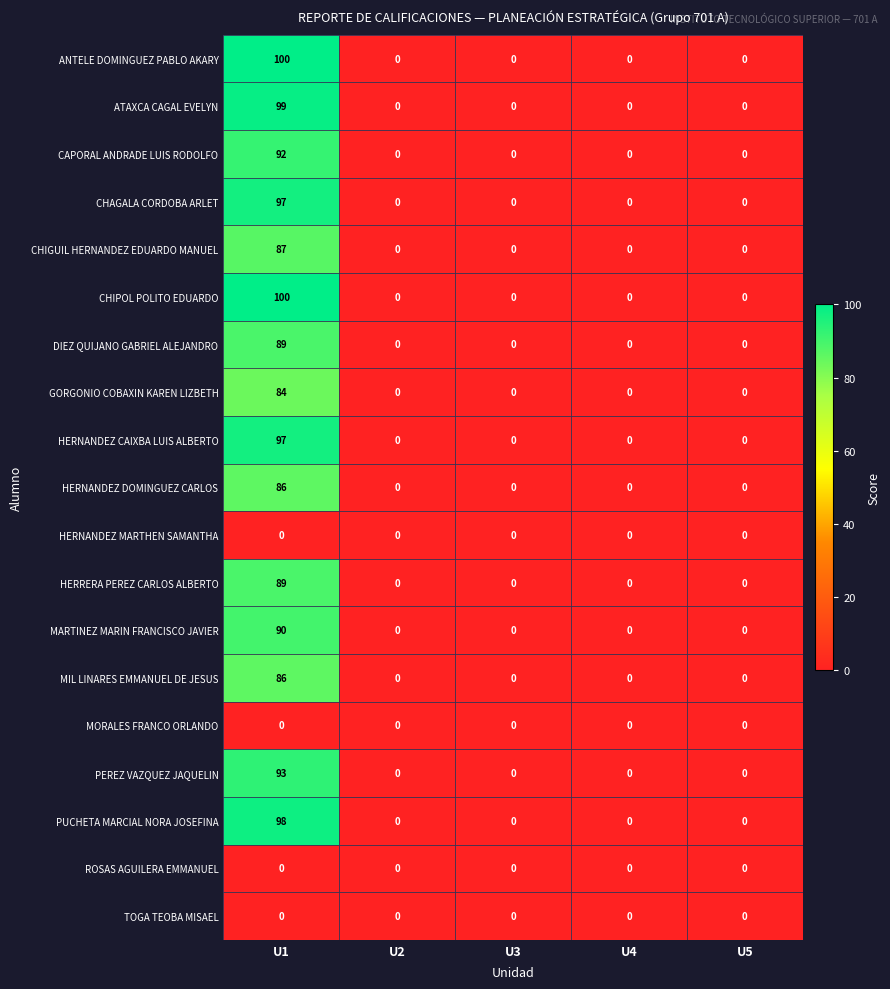

How many positive values does the PEREZ VAZQUEZ JAQUELIN series have?

1